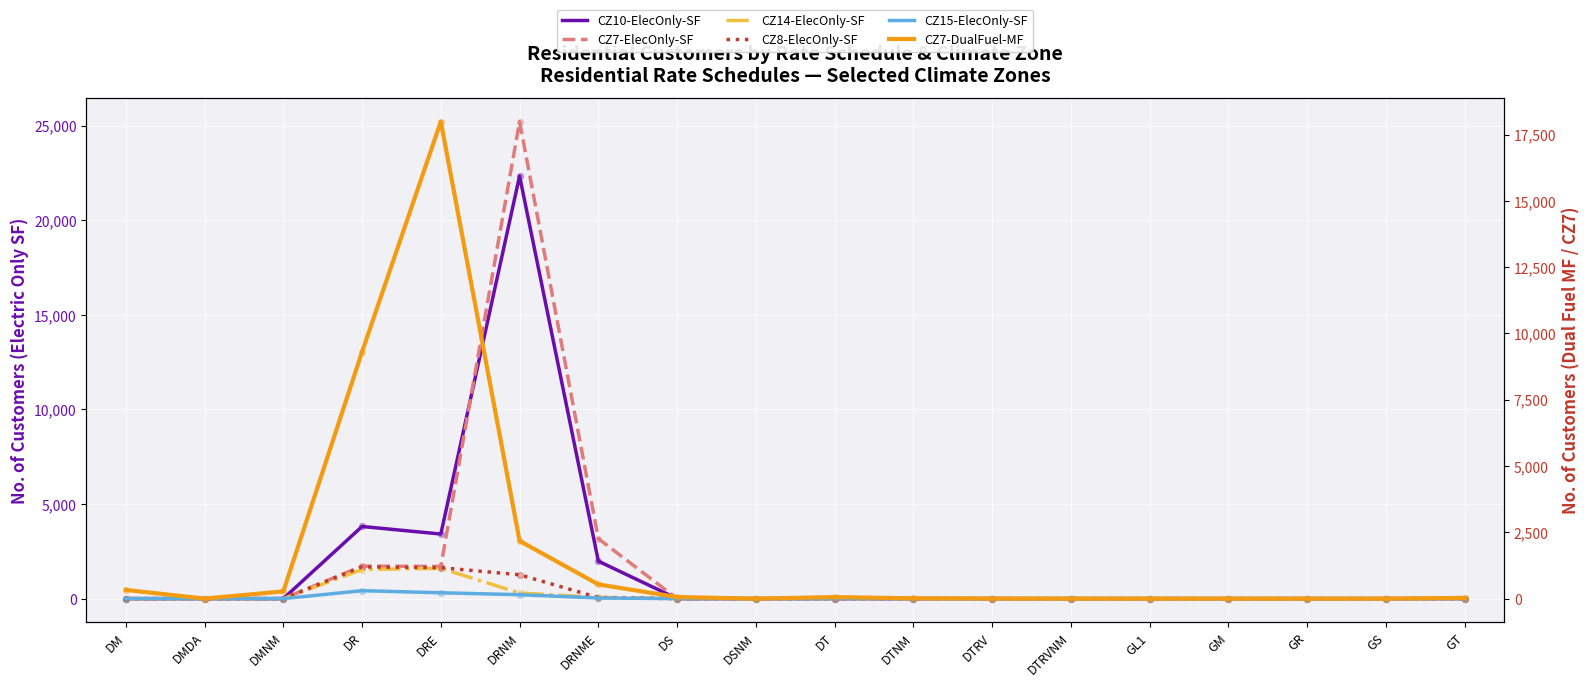

Which series reaches the minimum Y coordinate?

CZ10-ElecOnly-SF